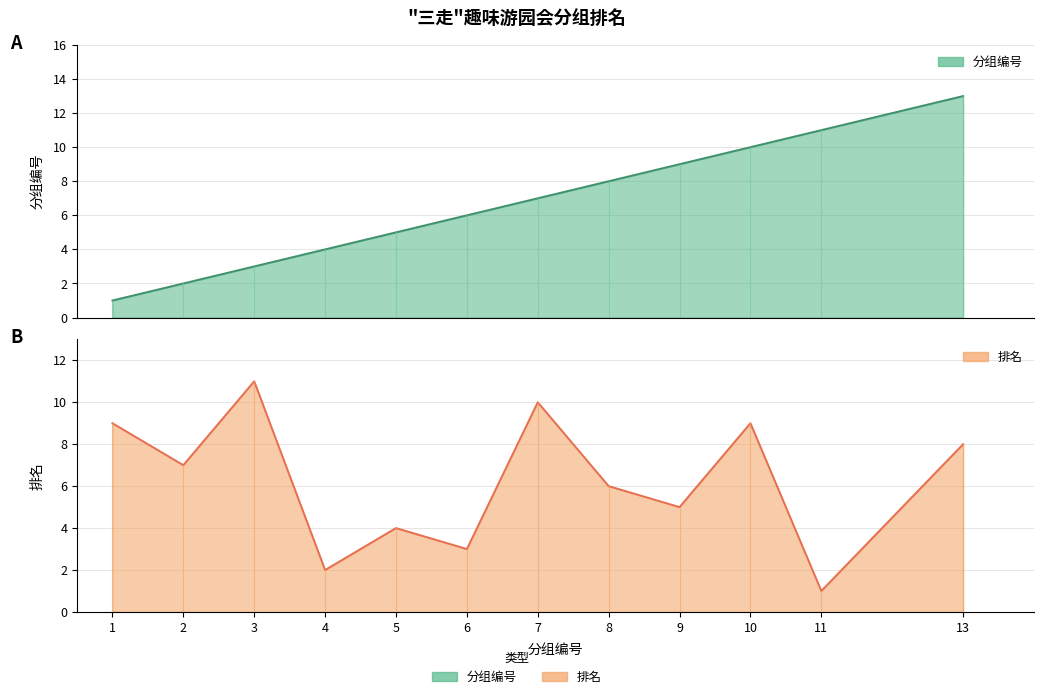

Does the chart have visible grid lines?

Yes